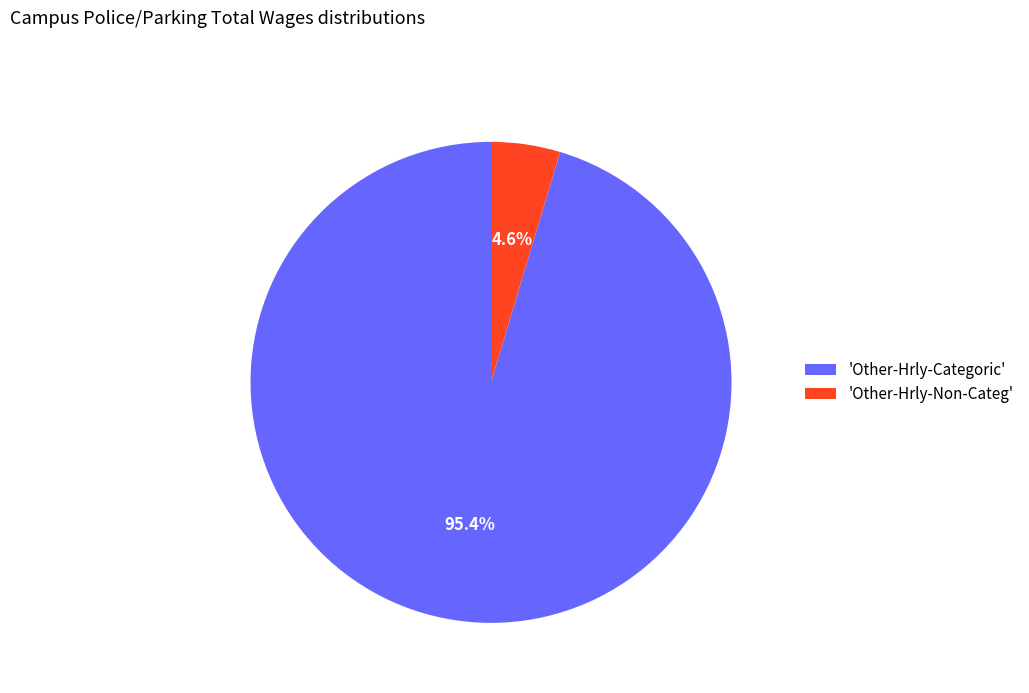

Count the number of slices in the pie.

2